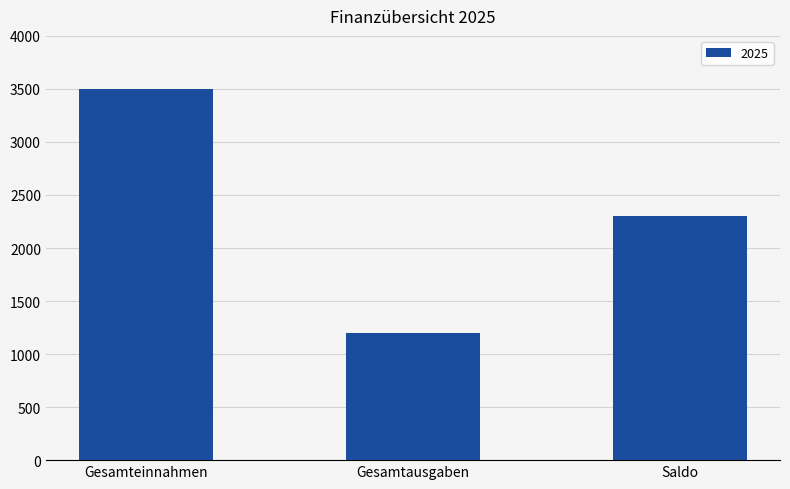

List the labels in order of value, smallest first.

Gesamtausgaben, Saldo, Gesamteinnahmen